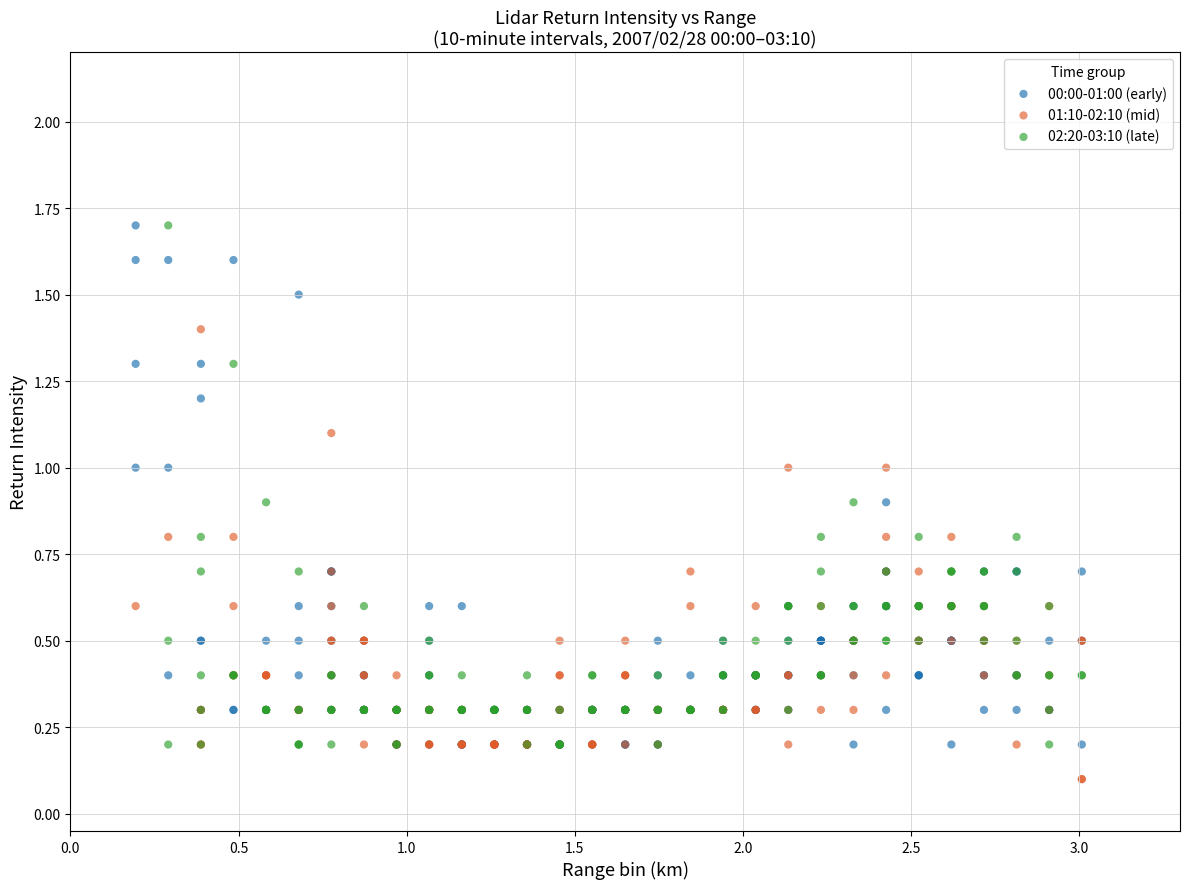

Which series reaches the minimum Y coordinate?

01:10-02:10 (mid)